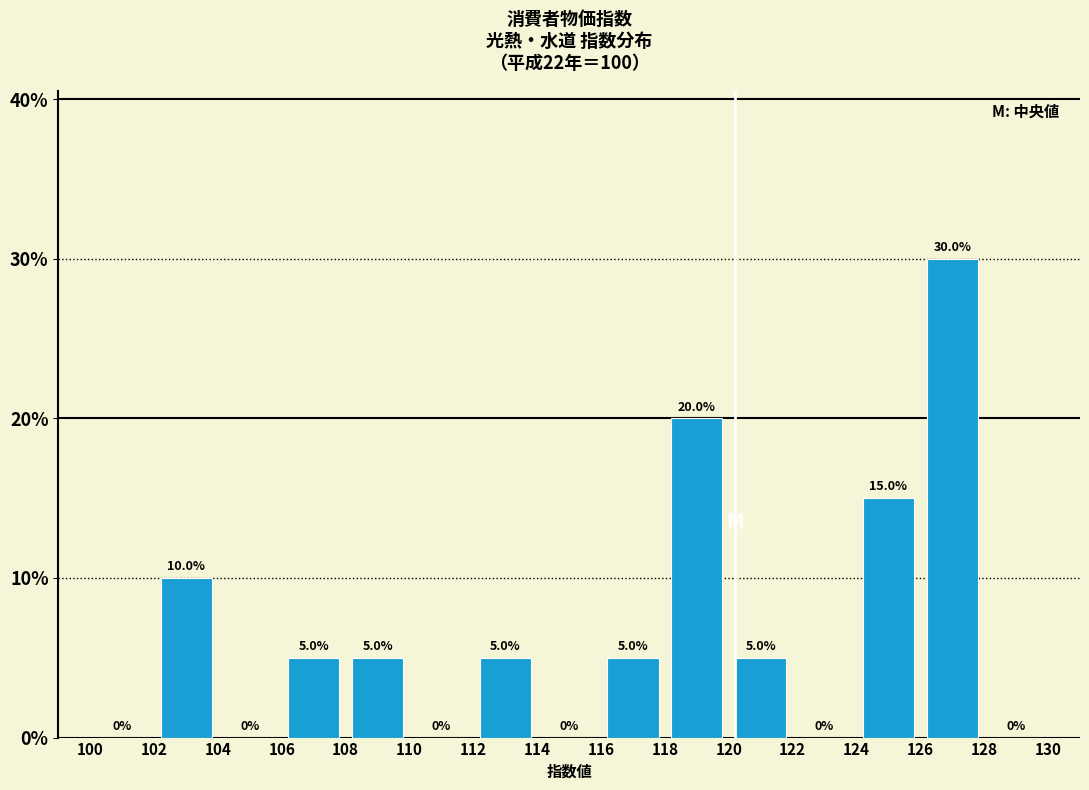

How tall is the bar that spans 116 to 118 on the x-axis?

5.0